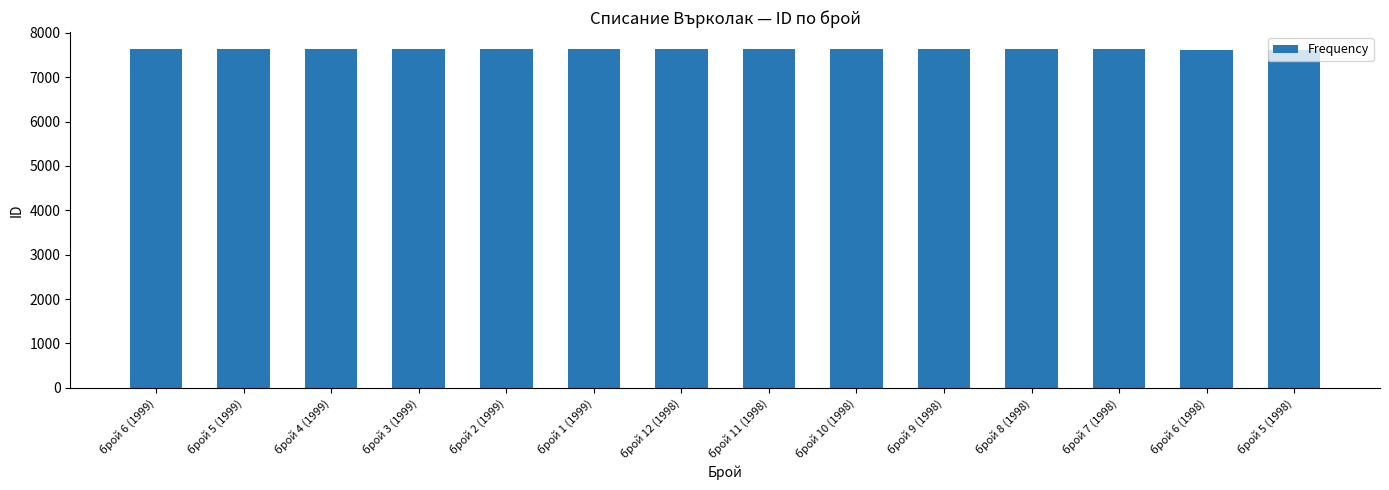

What is the sum of all values?

106827